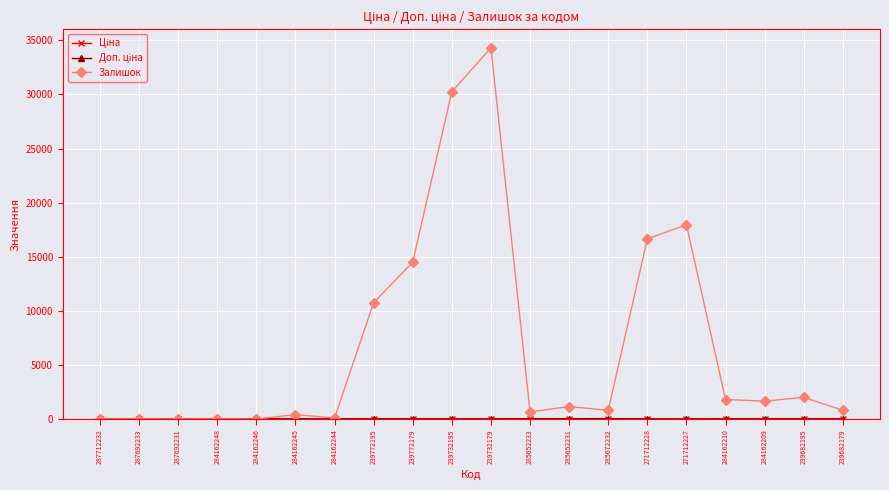

Where does the Залишок series first go above 1150?

239772195